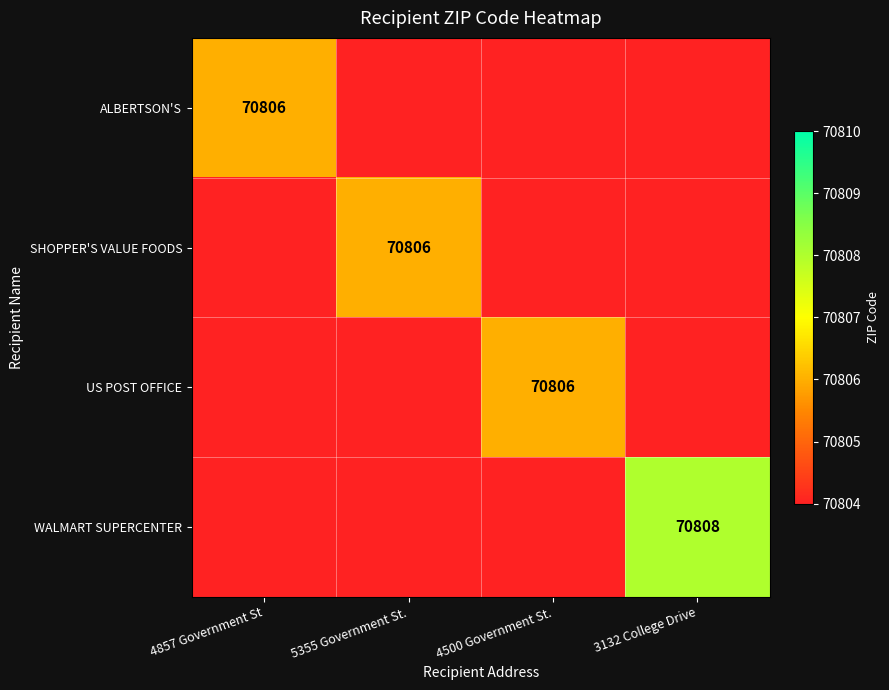

The value of US POST OFFICE at 4500 Government St. is 70806. True or false?

True